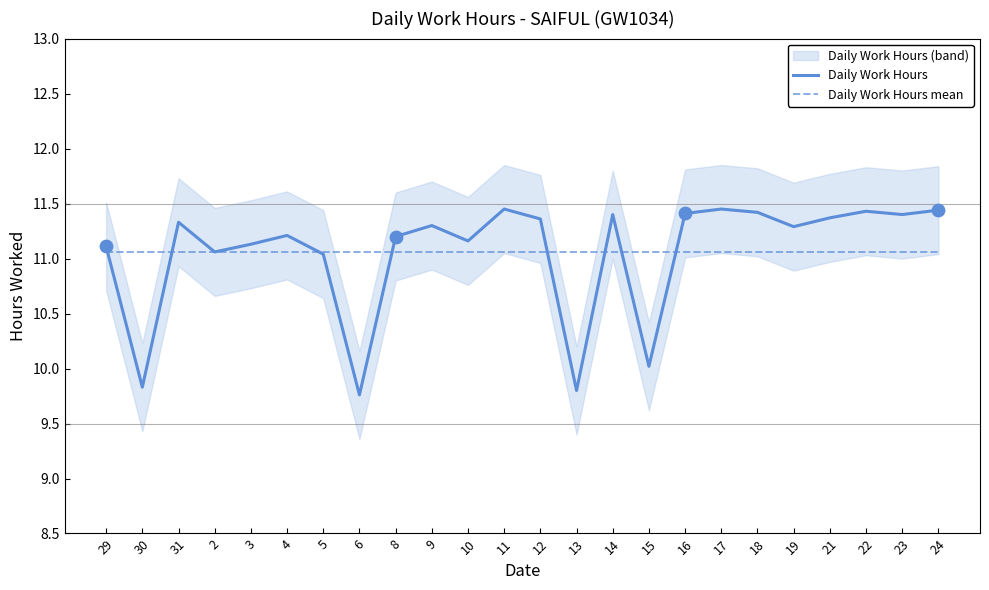

Is the value of Daily Work Hours mean at 29 greater than the value of Daily Work Hours at 31?

No